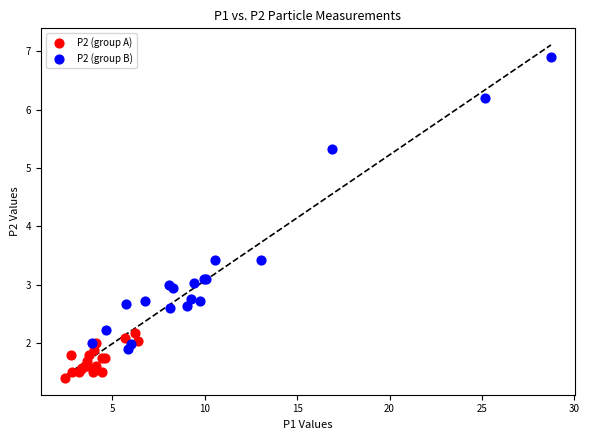

Which series has the widest spread of Y values?

P2 (group B)